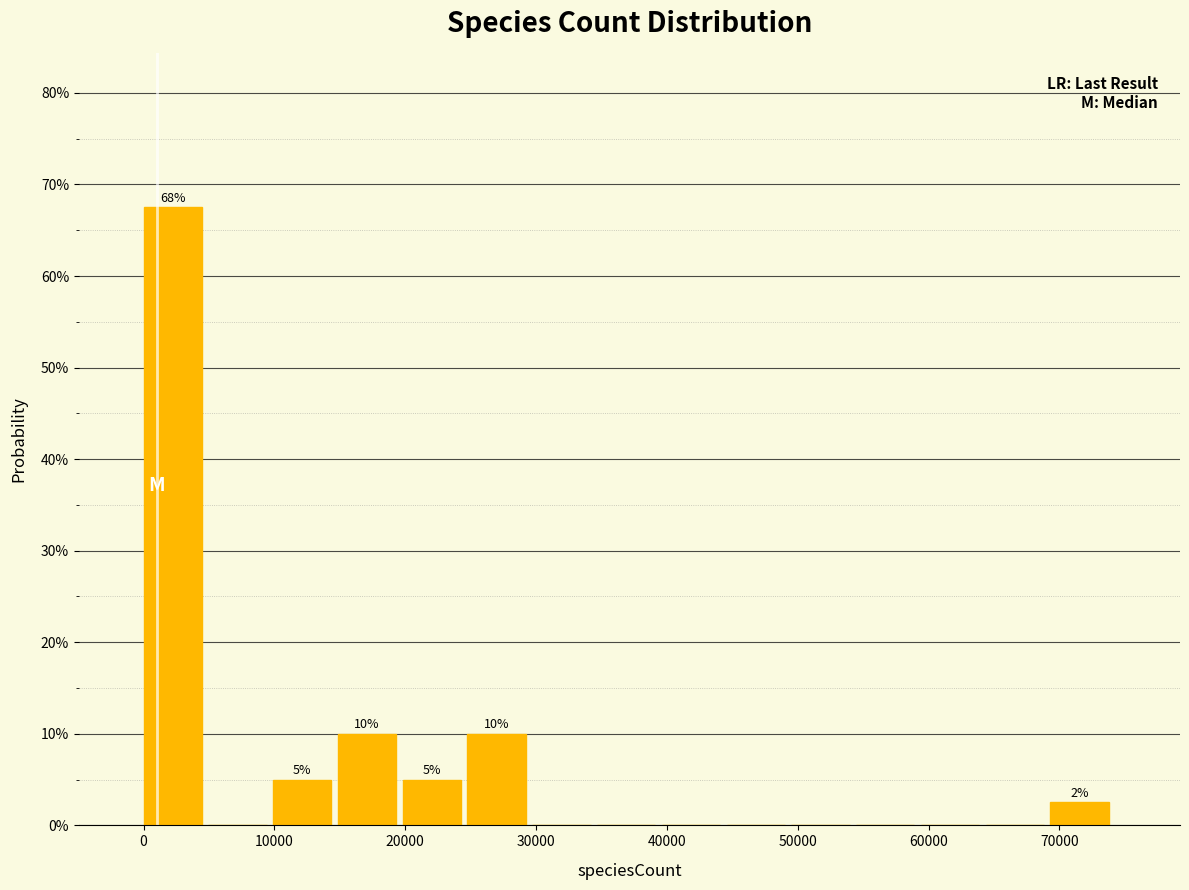

Which range on the x-axis has the tallest bar?

0 to 5000